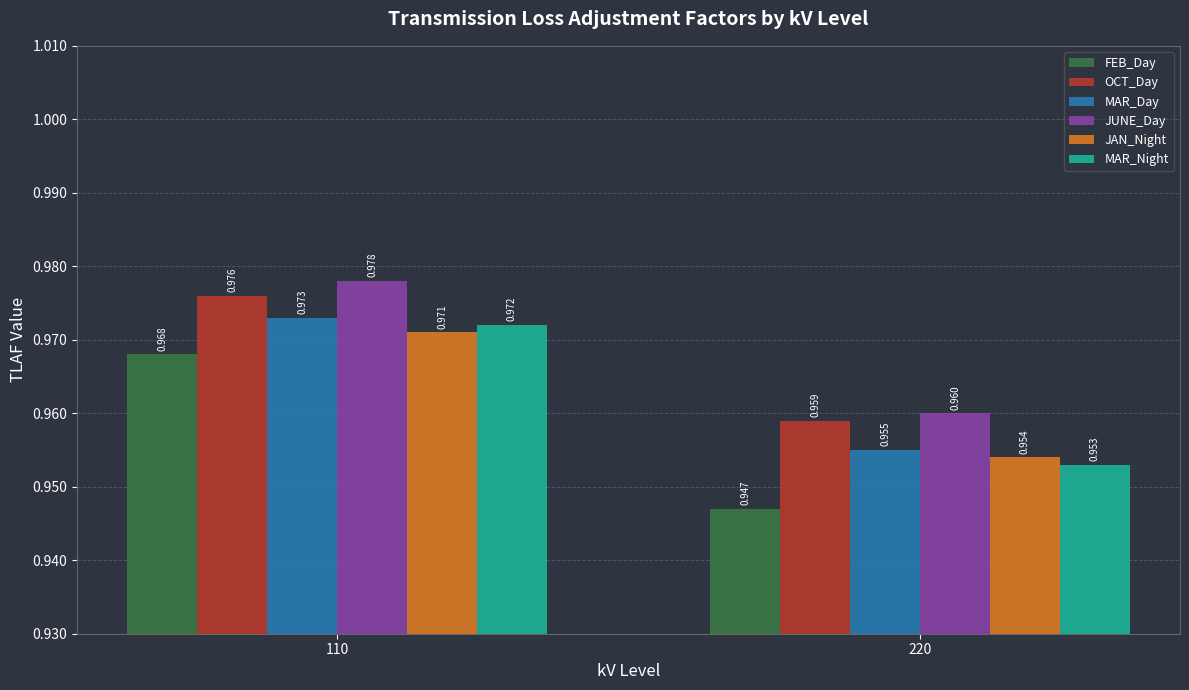

Which series has the widest spread of values?

FEB_Day